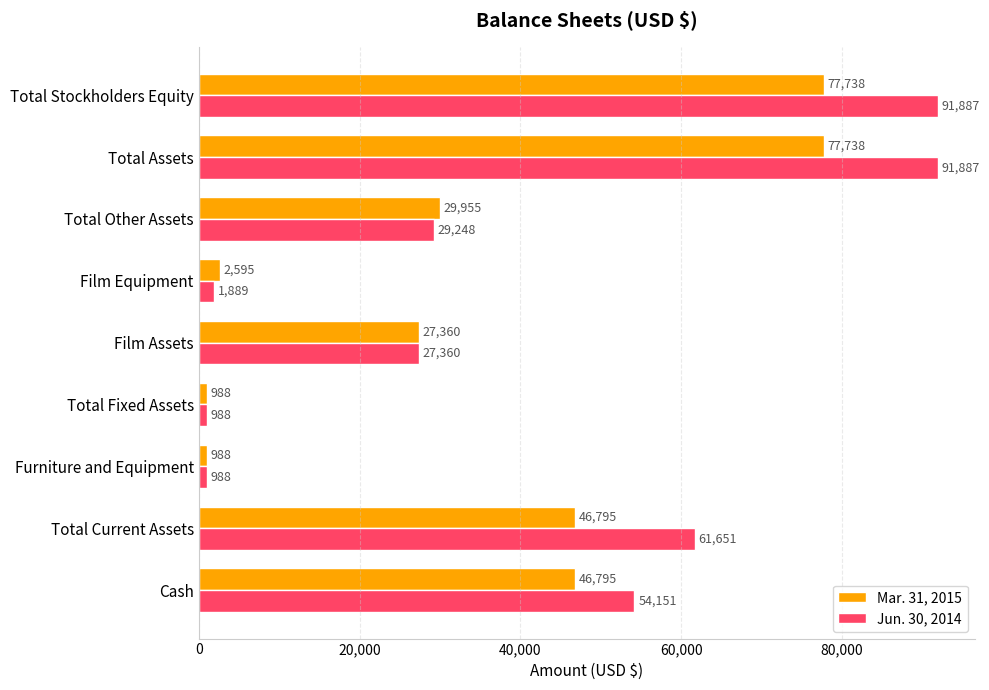

Read the Jun. 30, 2014 value at Furniture and Equipment, to the nearest 100.

1000